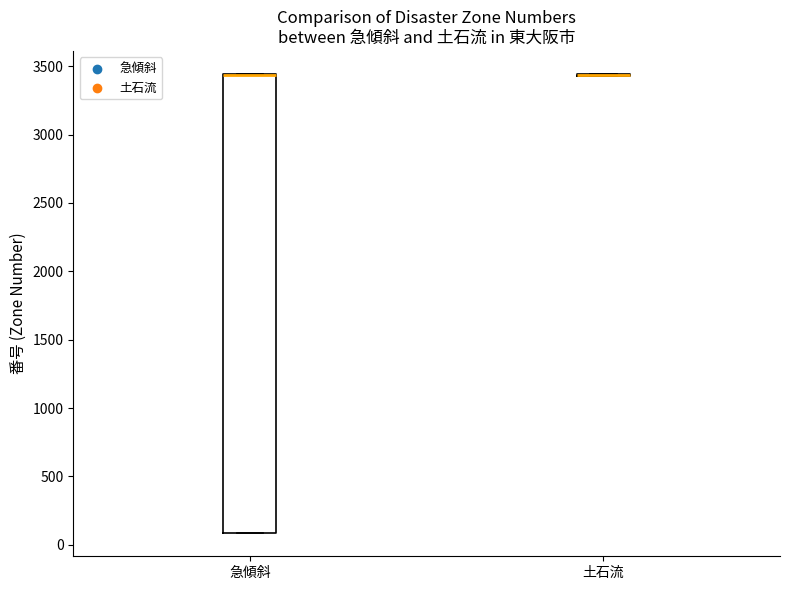

Reading left to right, read every box against the y-axis: the position of its median line, the range the box covers, and the ends of its whiskers. The values are not printed on the chart, so give them approximately, as read against the axis.

急傾斜: median 3450 (drawn on the box's upper edge), box 100 to 3450, whiskers 100 to 3450
土石流: box collapsed to a line at 3450, whiskers 3450 to 3450